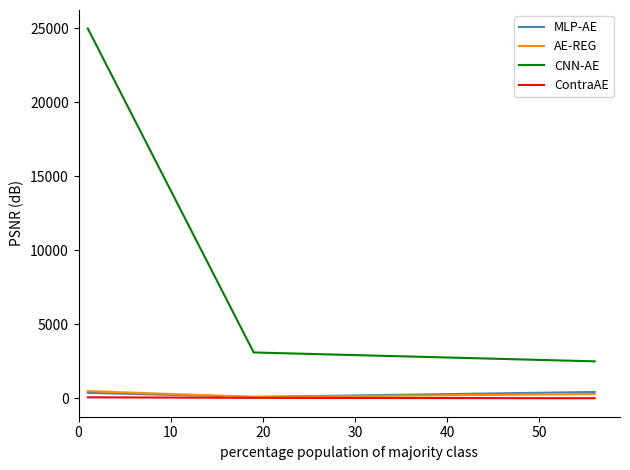

At how many categories does at least one series exceed 14698?

1